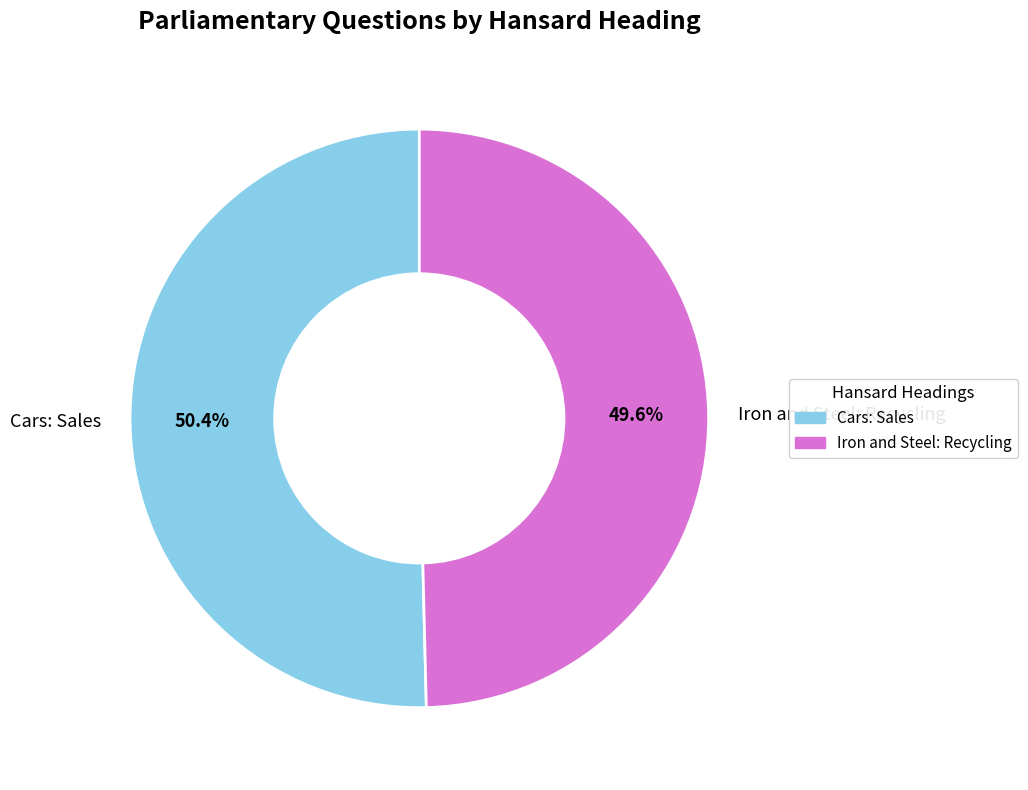

What is the ratio of the value at Cars: Sales to the value at Iron and Steel: Recycling?

1.0